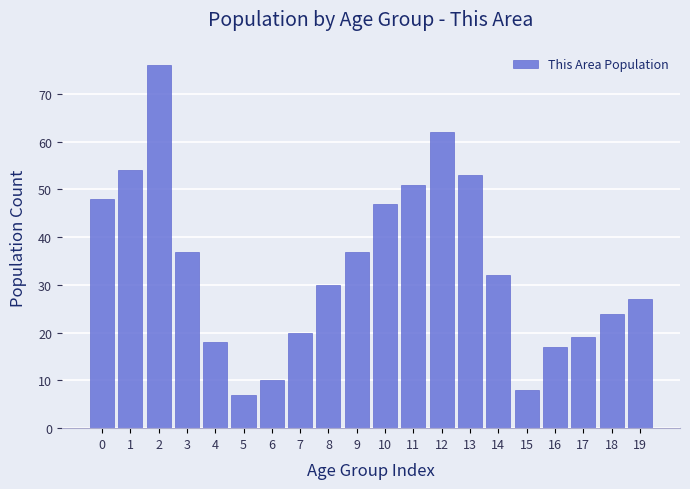

Reading left to right, extract all data points from this chart.

0=48	1=54	2=76	3=37	4=18	5=7	6=10	7=20	8=30	9=37	10=47	11=51	12=62	13=53	14=32	15=8	16=17	17=19	18=24	19=27